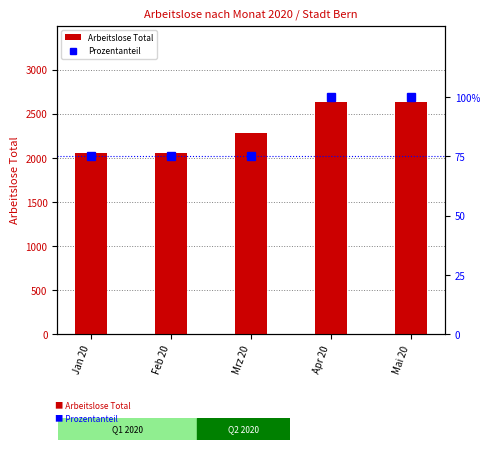

At Mai 20, list the series in order from smallest to largest.

percentile rank within sample, total count